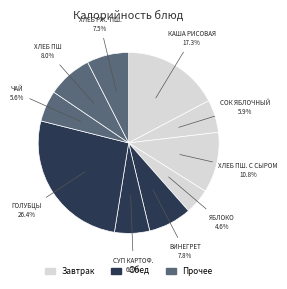

What is the largest slice in the pie chart?

ГОЛУБЦЫ